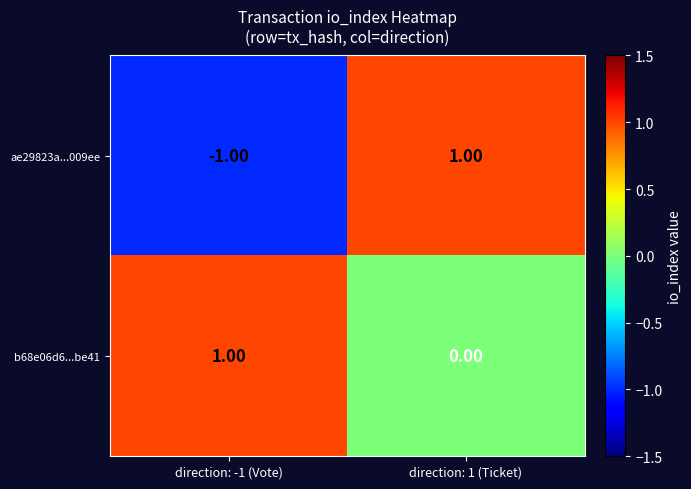

Which series has the largest total across all categories?

b68e06d6...be41